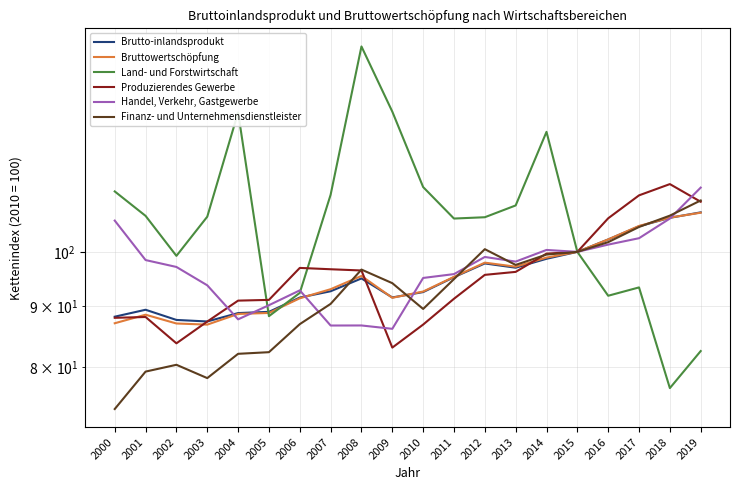

How many lines are shown in the chart?

6